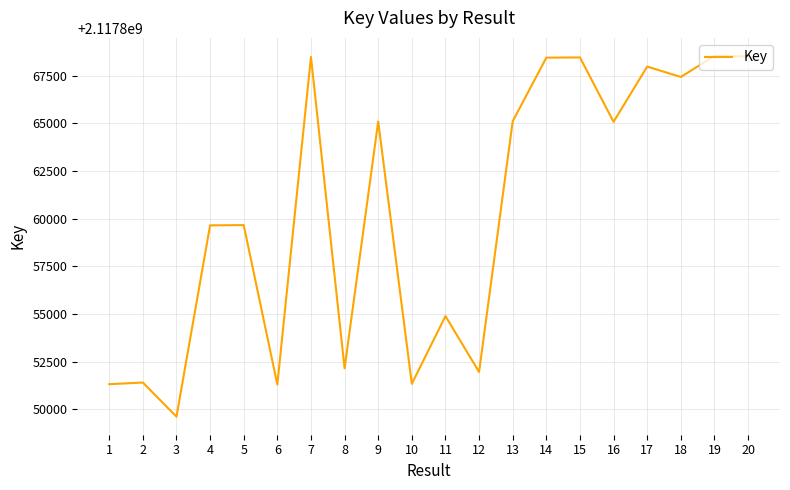

True or false: the data shows 446462158 at 7.

False